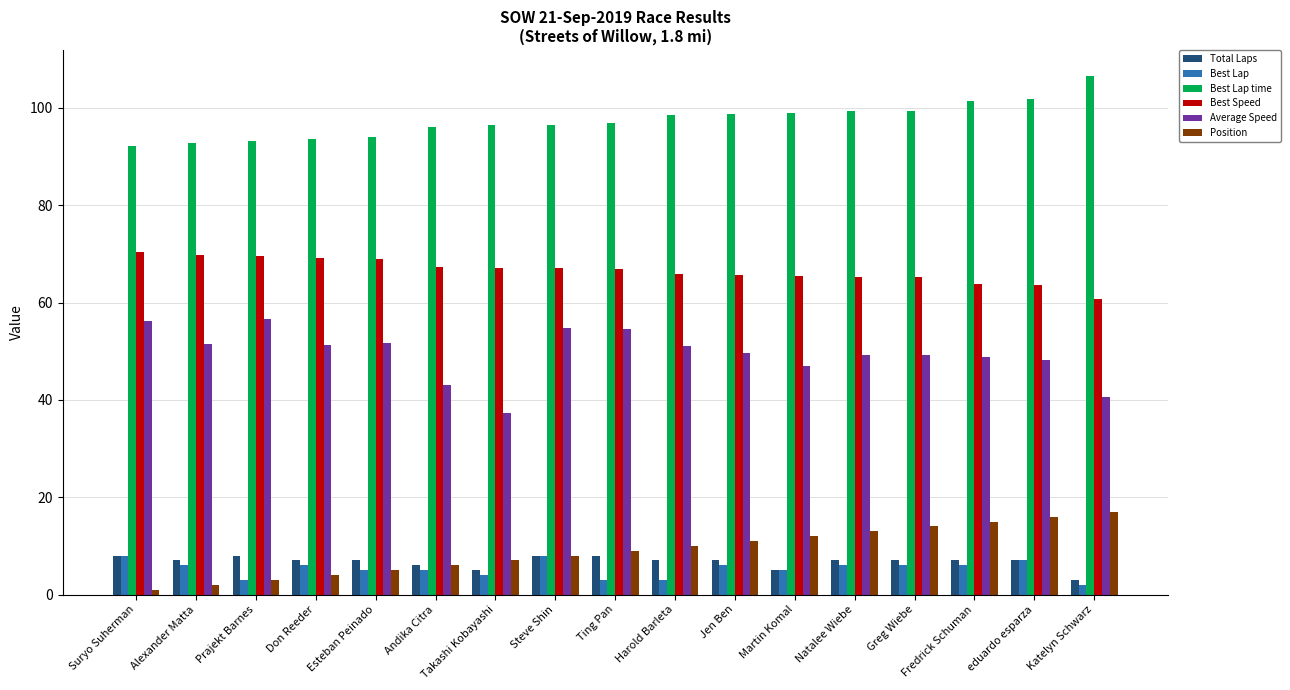

What is the difference between the highest and lowest values at Martin Komal?

94.0